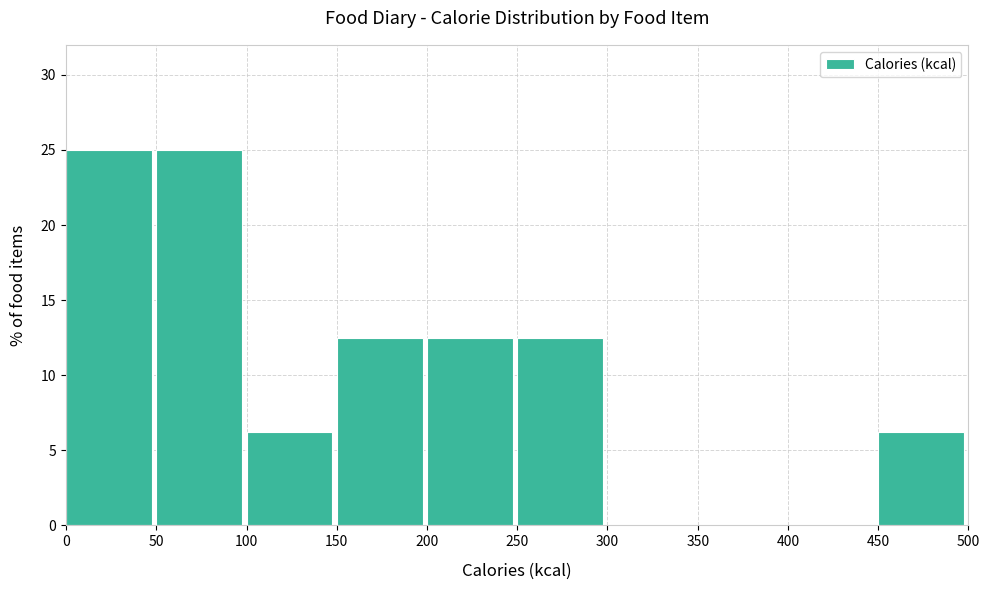

Reading left to right, list every bar in this chart as the range it spans on the x-axis followed by its height. The values are not printed on the chart, so give them approximately, as read against the axis.

0 to 50: 25.0
50 to 100: 25.0
100 to 150: 6.5
150 to 200: 12.5
200 to 250: 12.5
250 to 300: 12.5
300 to 350: 0
350 to 400: 0
400 to 450: 0
450 to 500: 6.5